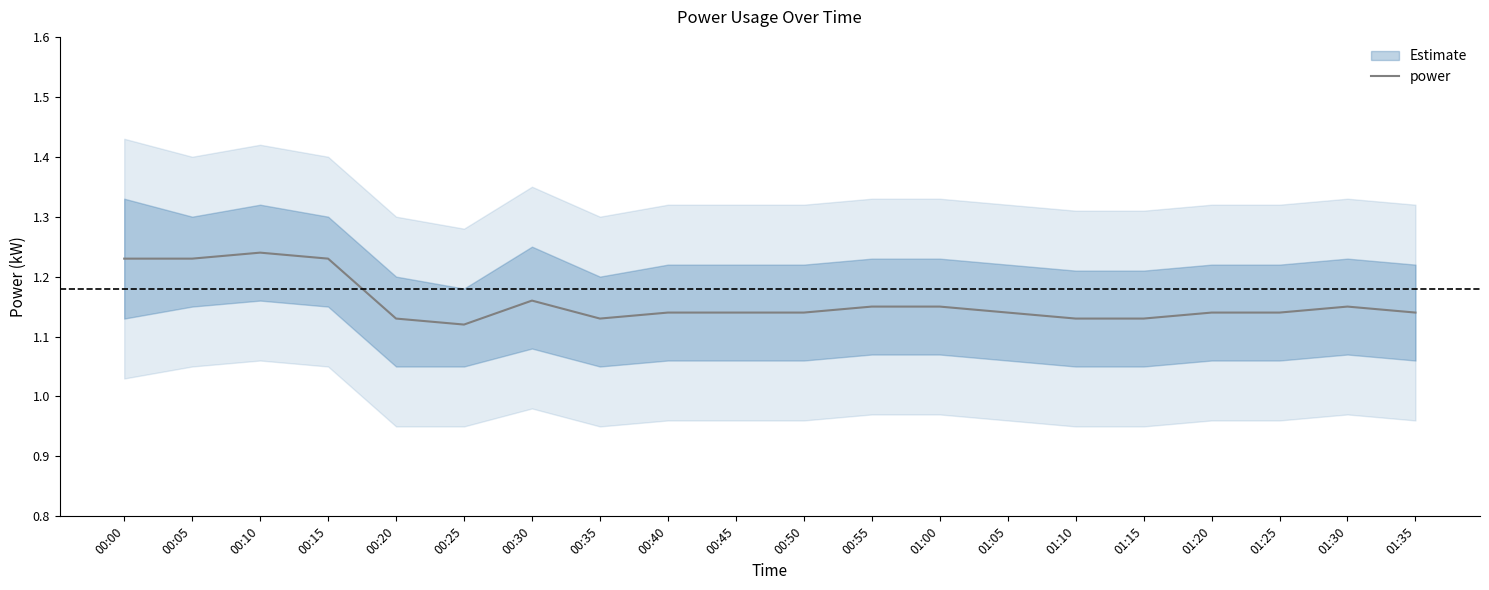

Reading right to left, what are all the values shown in this chart?

1.1	1.1	1.1	1.1	1.1	1.1	1.1	1.1	1.1	1.1	1.1	1.1	1.1	1.2	1.1	1.1	1.2	1.2	1.2	1.2